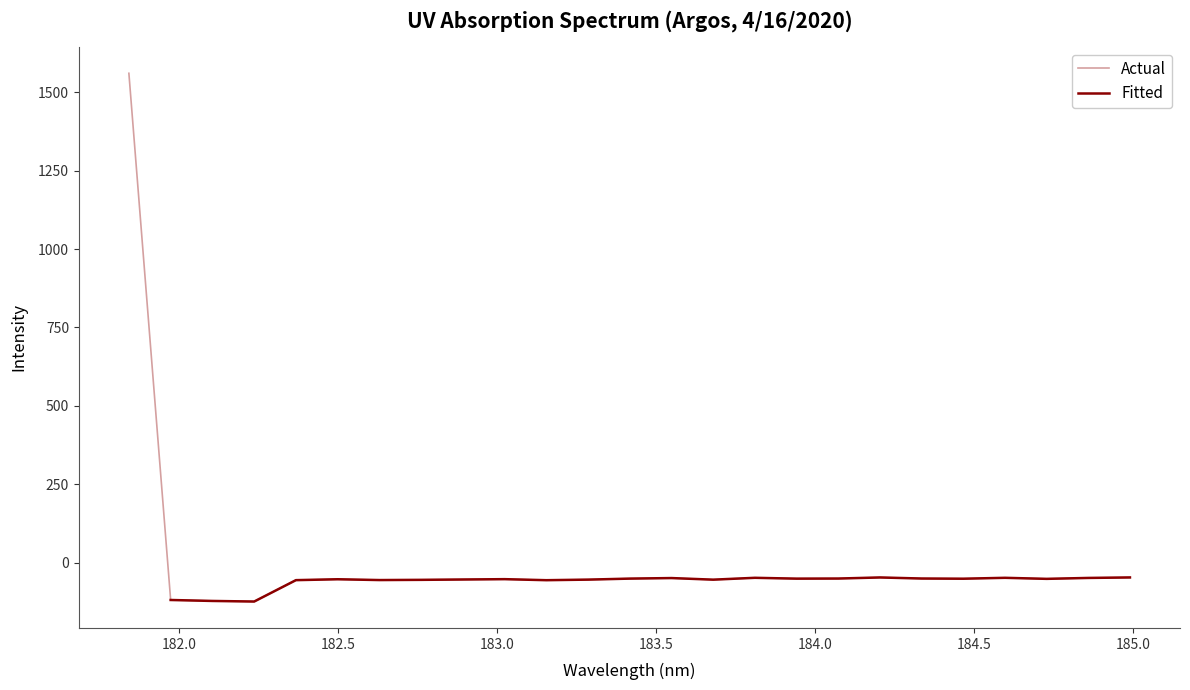

What is the maximum value for Actual?

1560.4